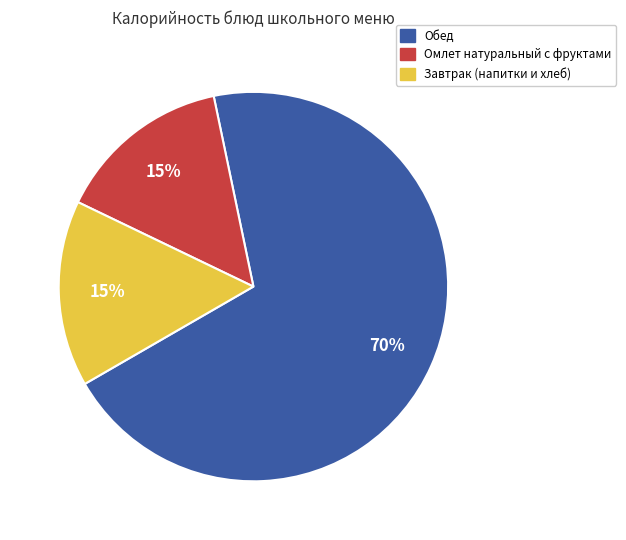

To the nearest percent, what is the average slice percentage?

33%